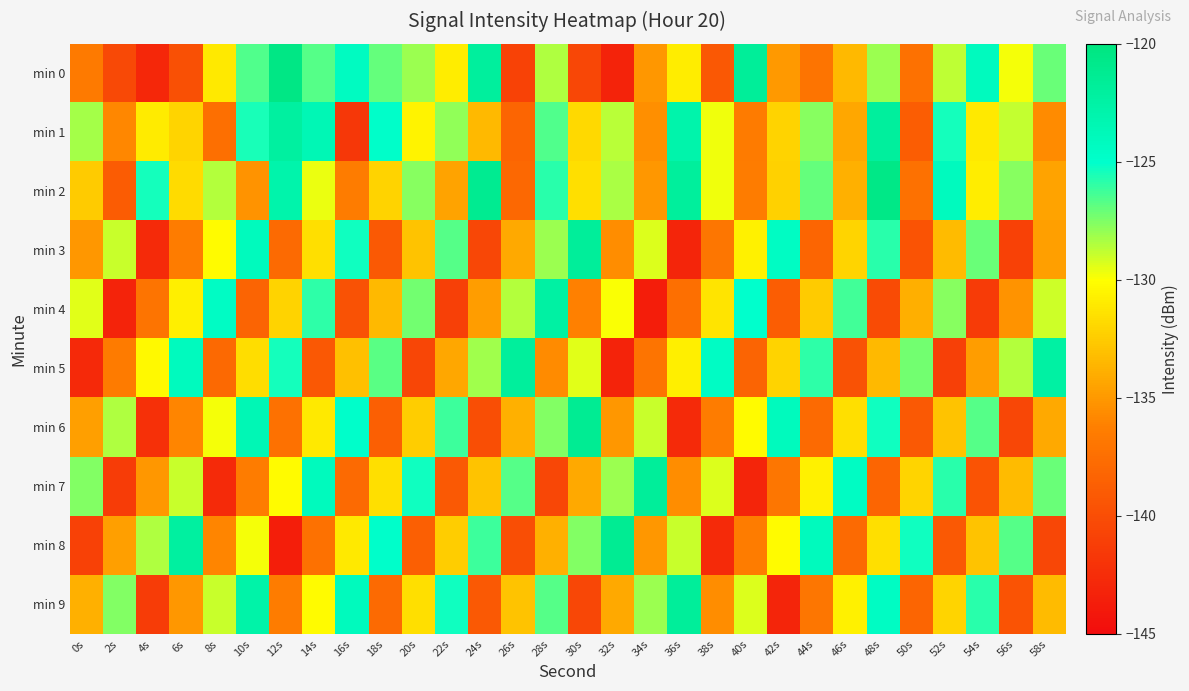

Which series has the largest range (max minus min)?

min 0